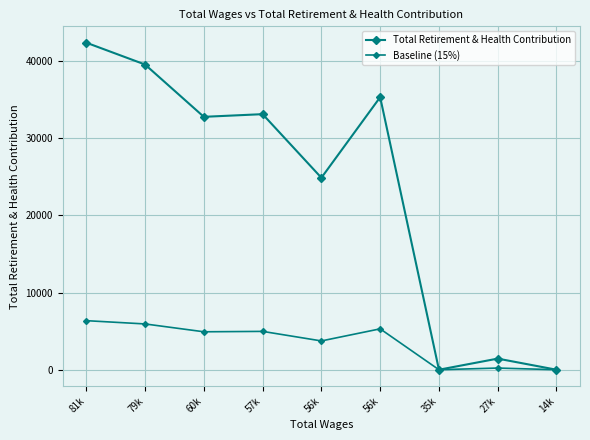

How many lines are shown in the chart?

2